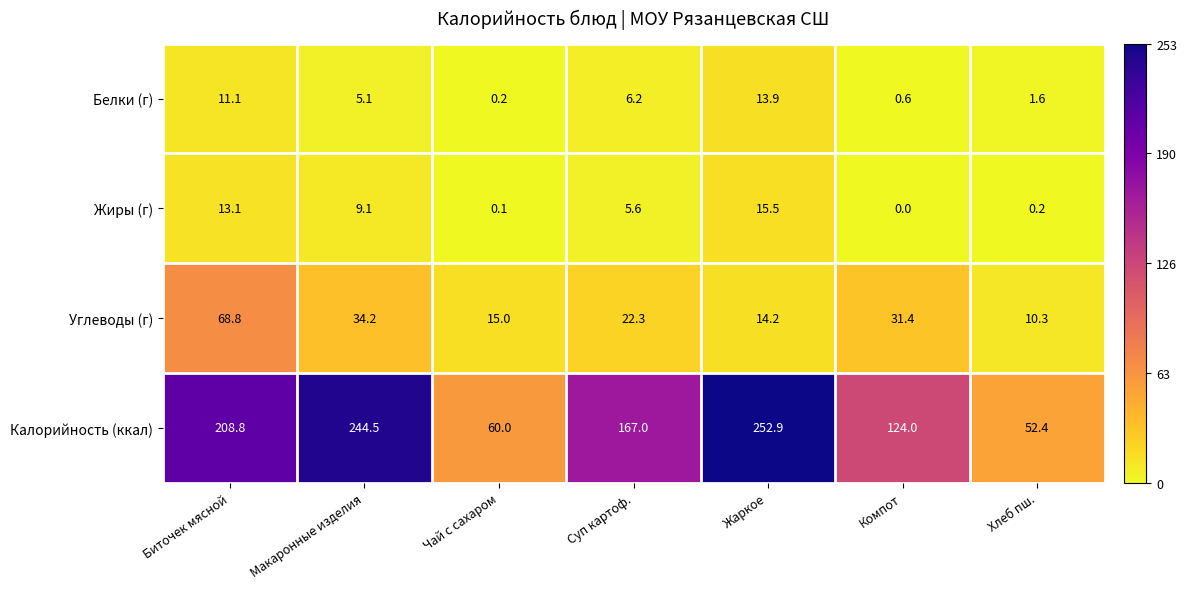

At which label is Калорийность (ккал) closest to 152?

Суп картоф.